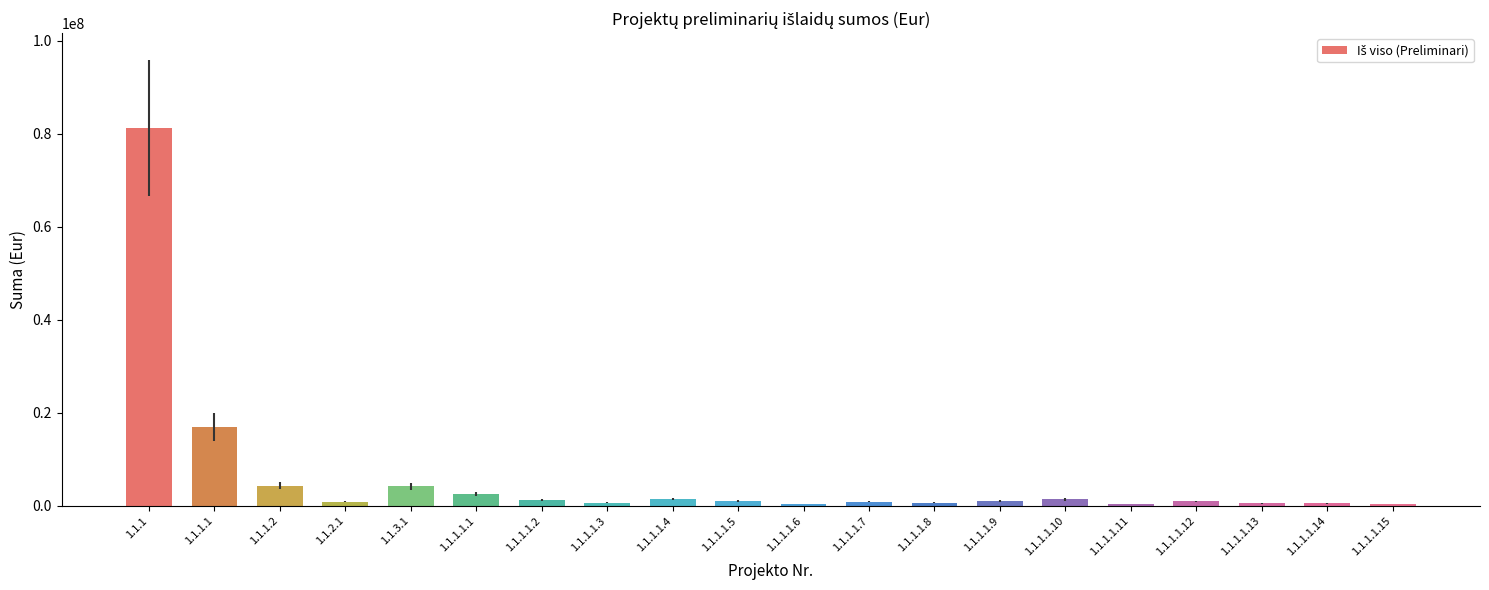

What is the label of the 9th bar from the left?

1.1.1.1.4